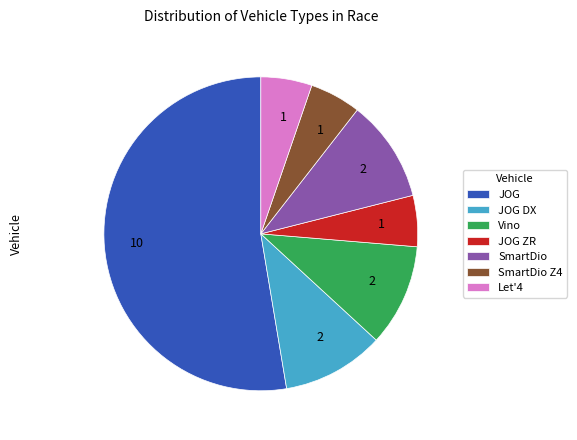

True or false: SmartDio accounts for 11% of the total.

True